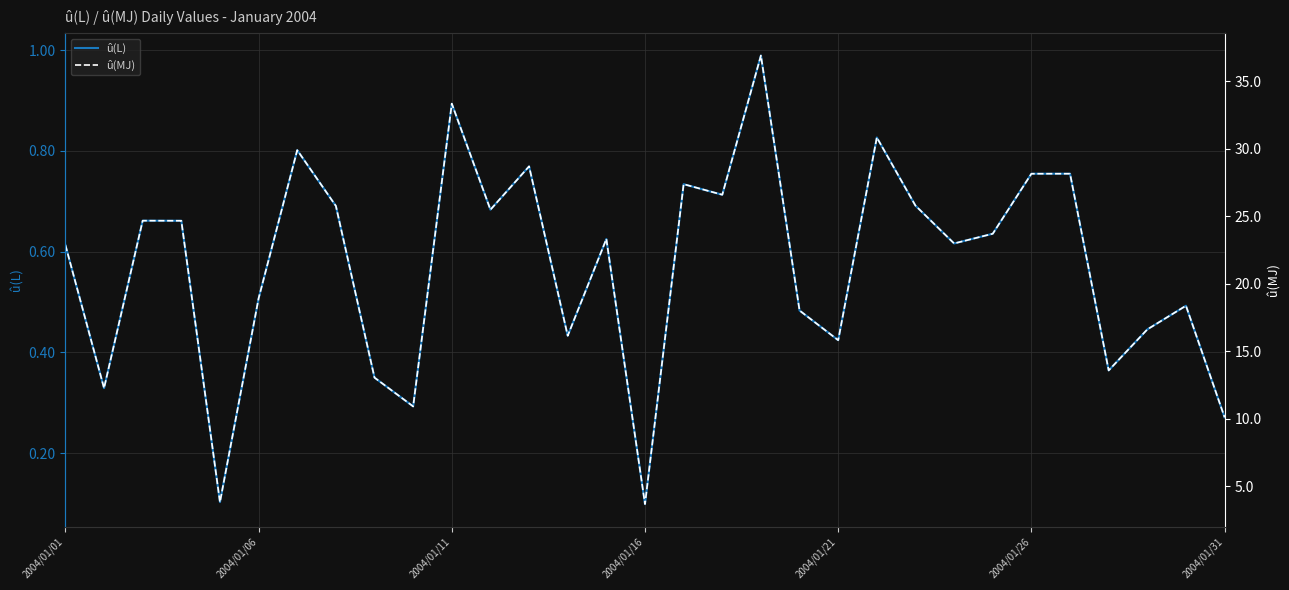

At how many categories does at least one series exceed 9?

29